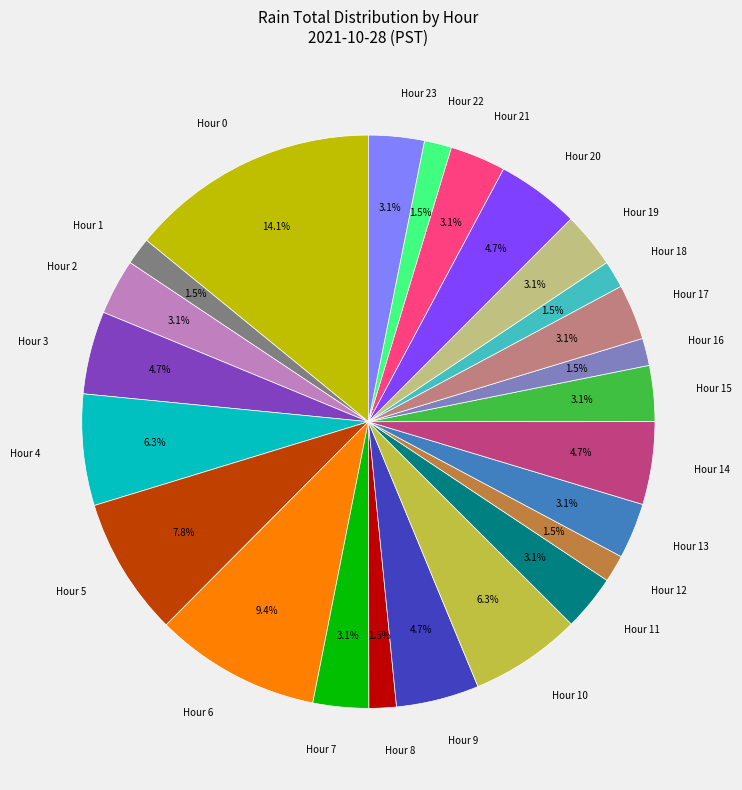

Count the number of slices in the pie.

24